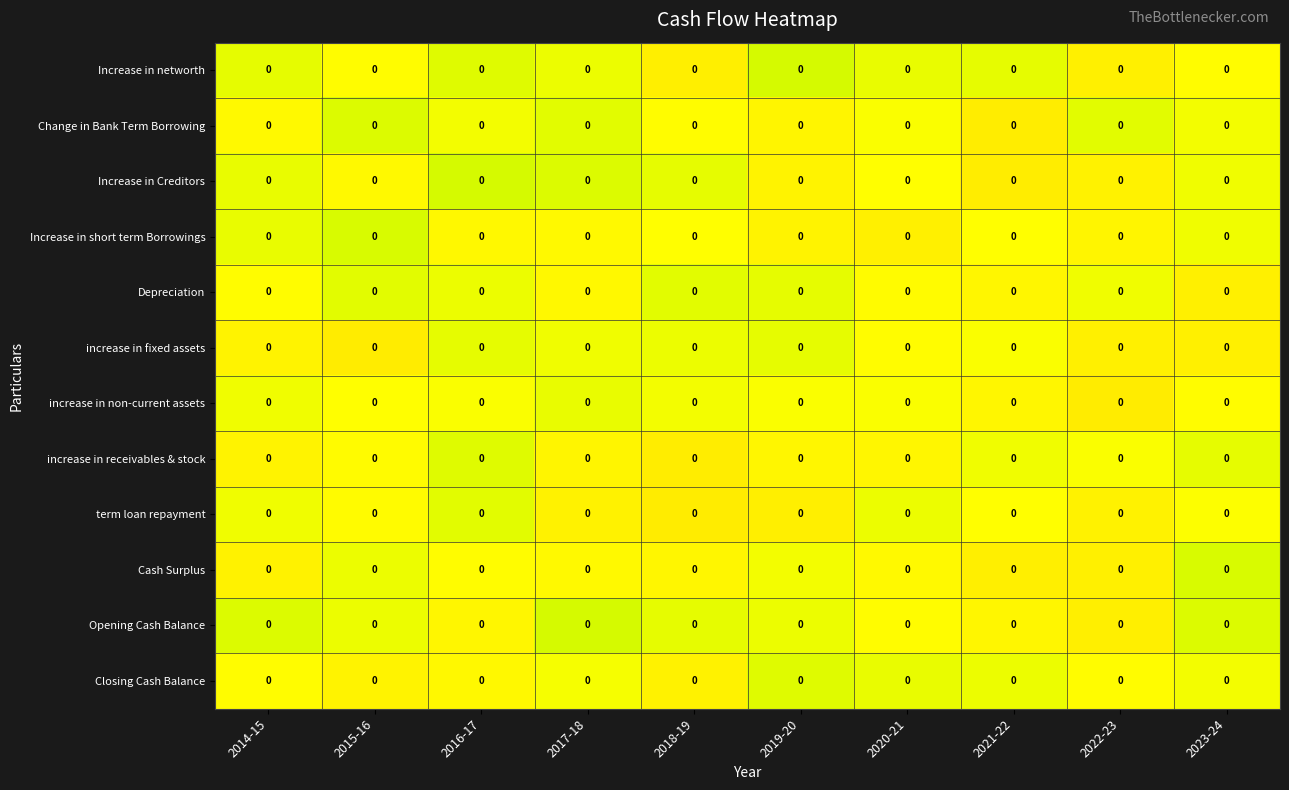

Which category has the lowest value across all series?

2015-16